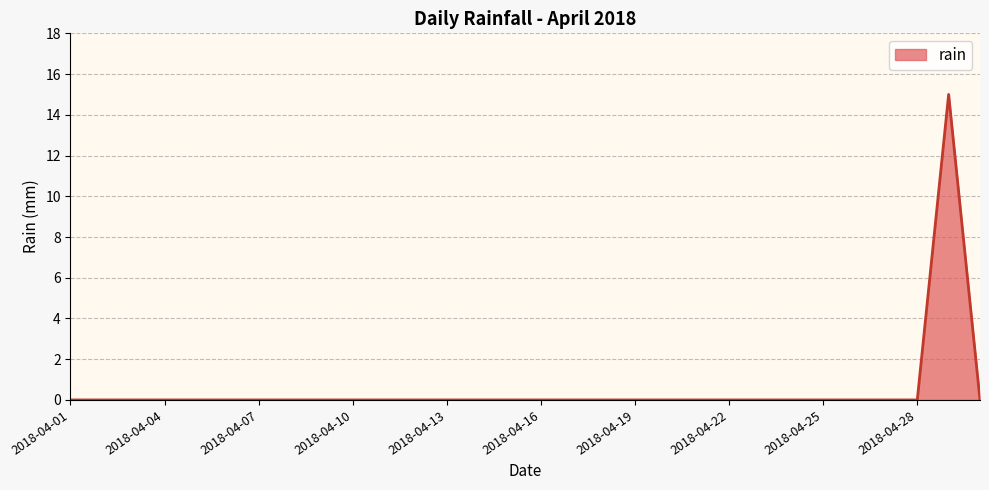

What is the difference between the maximum and minimum values?

15